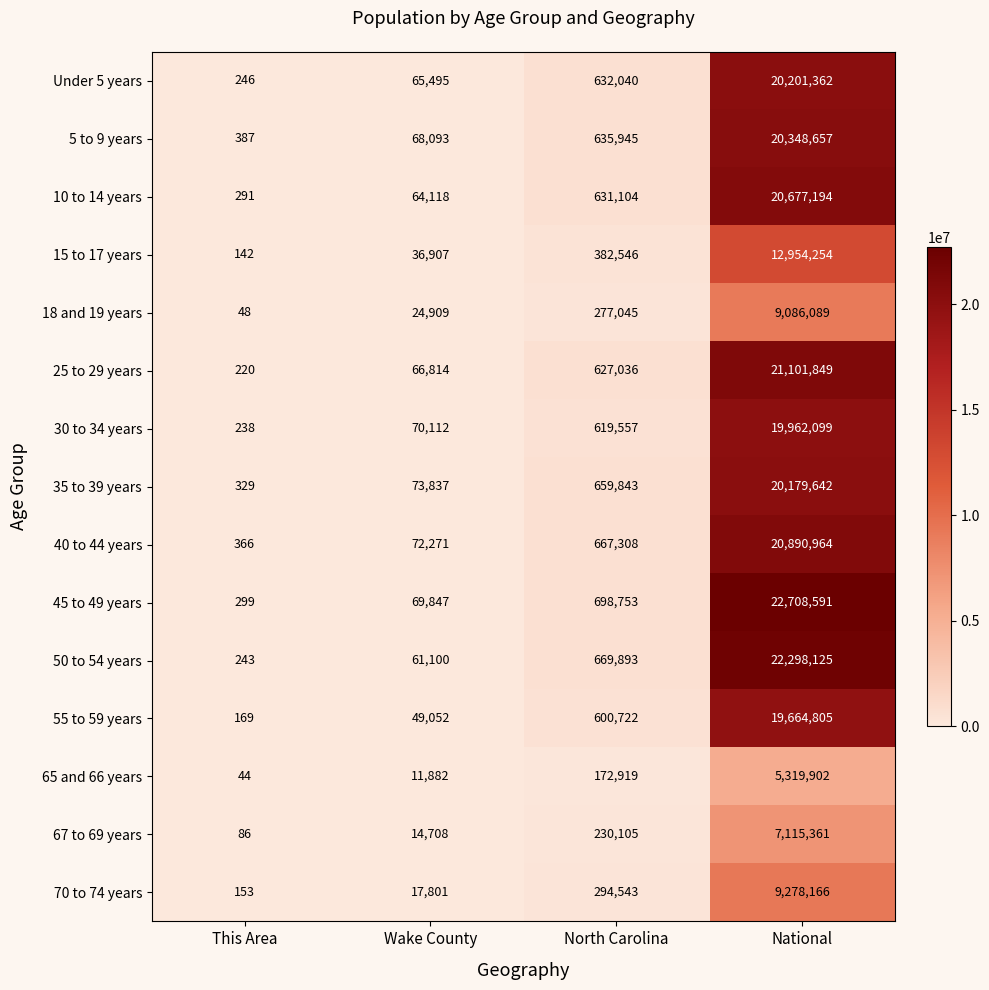

At which category is the sum across all series the highest?

National